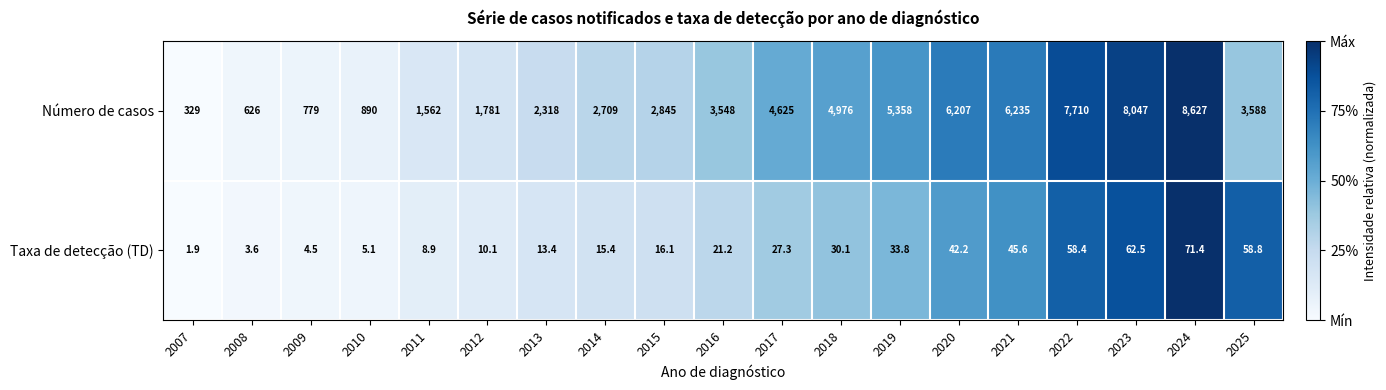

True or false: Número de casos has a value of 1463.4 at 2018.

False